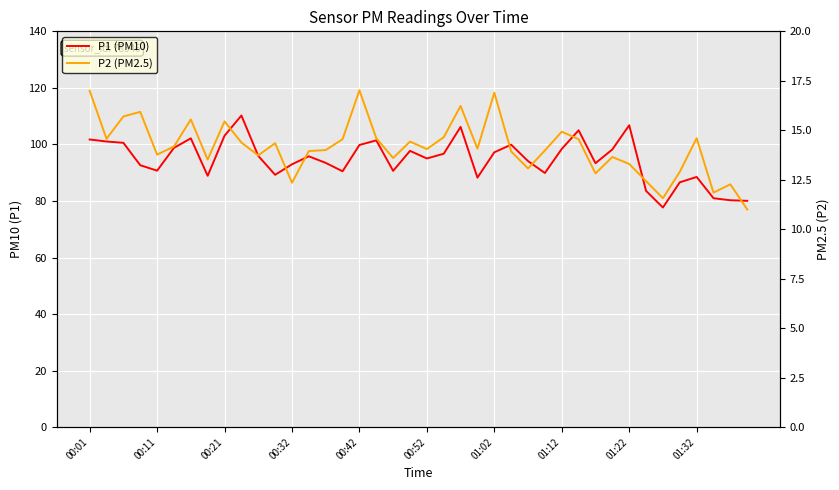

What position from the right is 01:12?

12